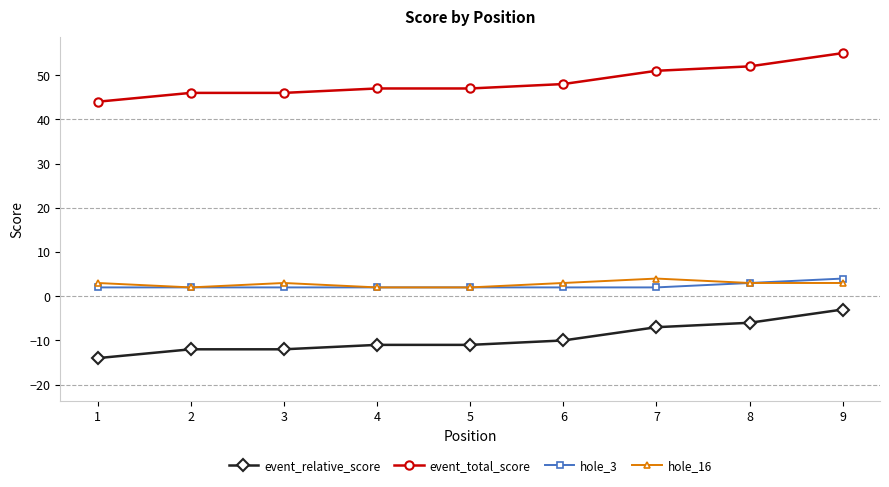

How many distinct data groups are displayed?

4